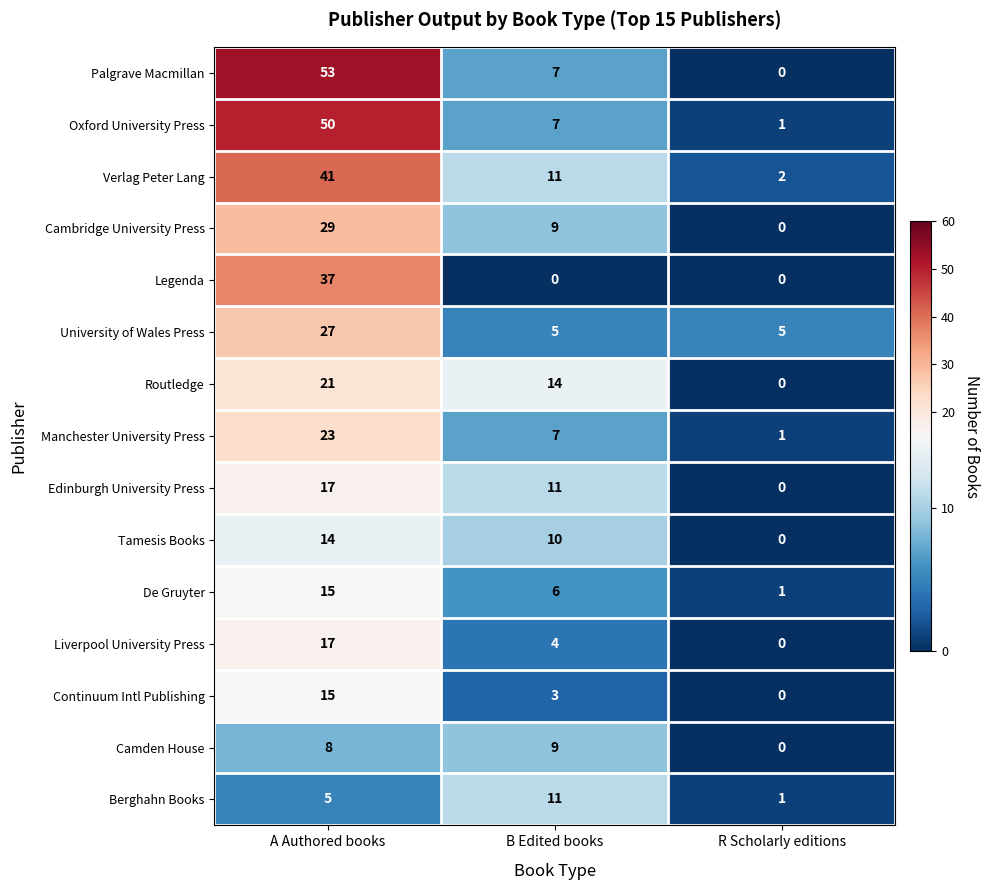

How many data points in University of Wales Press are above 5?

1